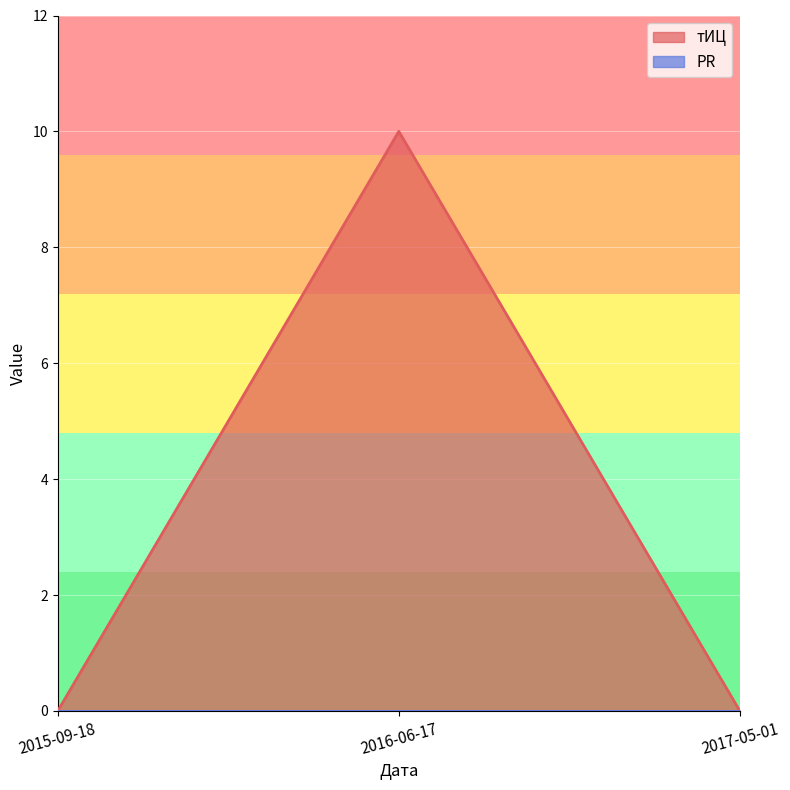

Does the chart display data point markers on the line(s)?

No